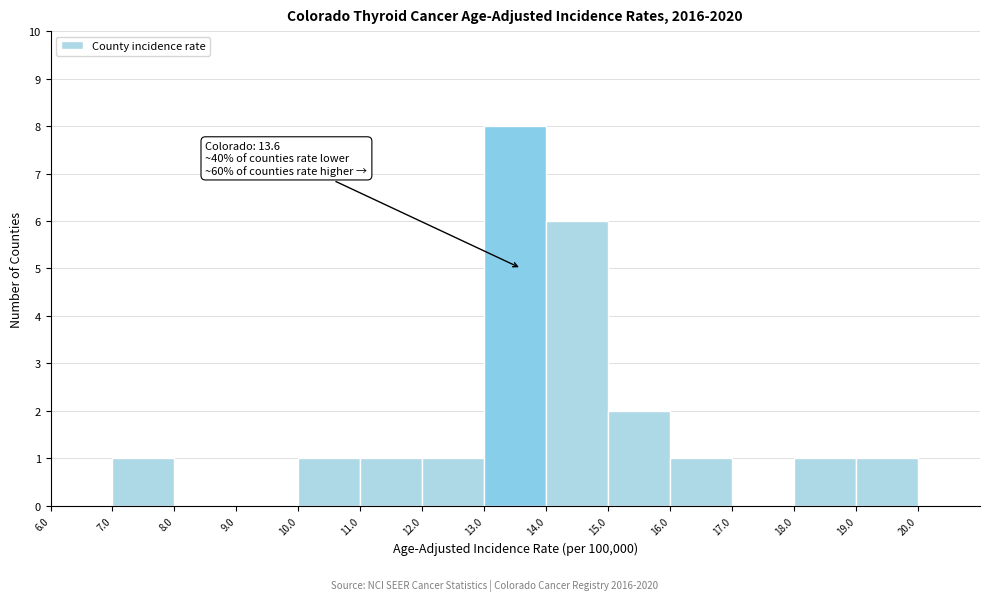

Which range on the x-axis has the tallest bar?

13.0 to 14.0